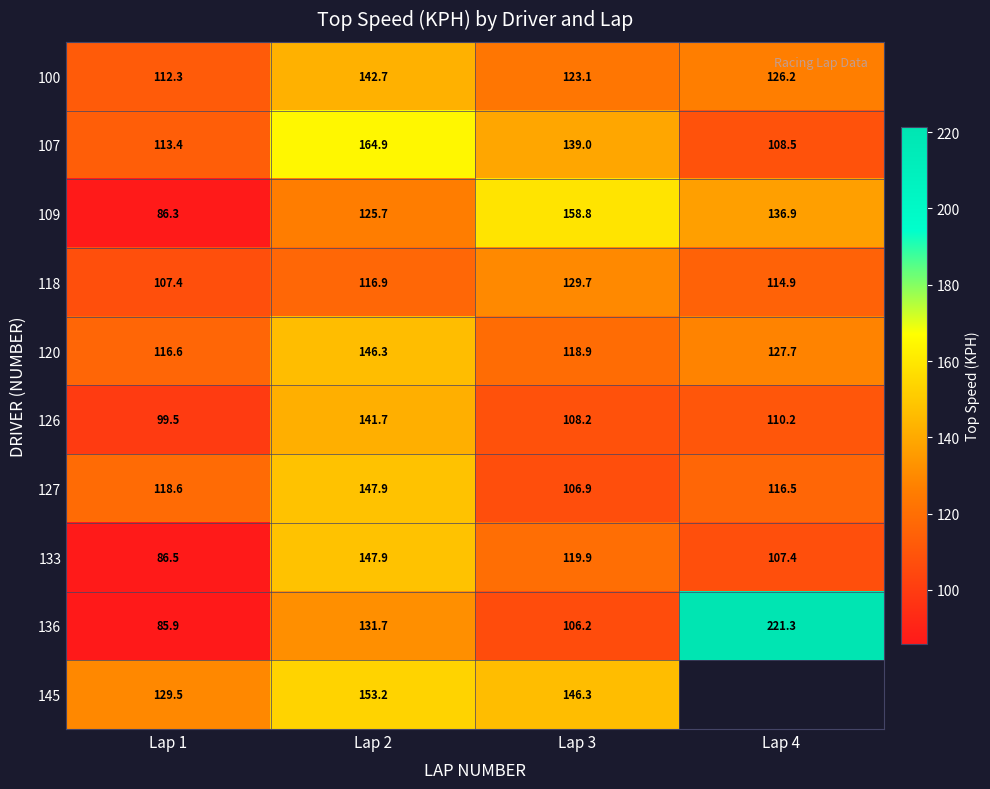

Which category has the highest value across all series?

Lap 4